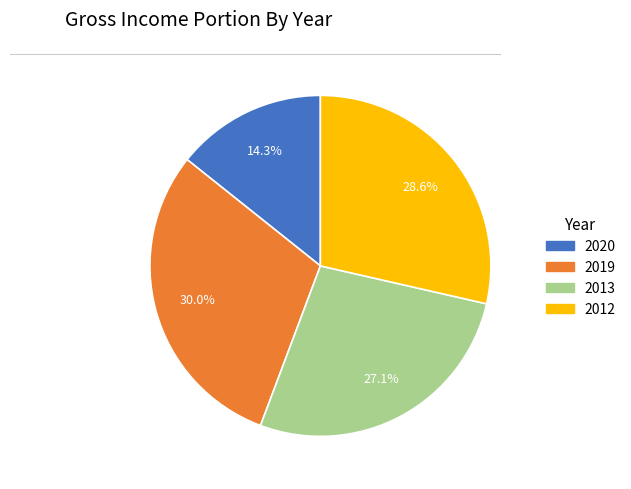

To the nearest percent, what percentage of the pie is 2019?

30%